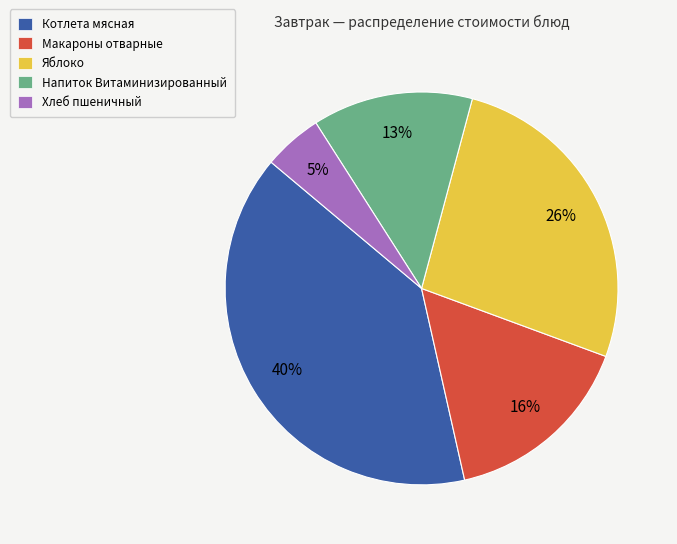

To the nearest percent, what is the difference between the largest and smallest slice percentages?

35%